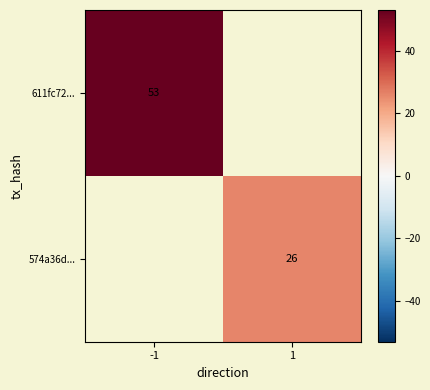

The value of 611fc72... at -1 is 75. True or false?

False